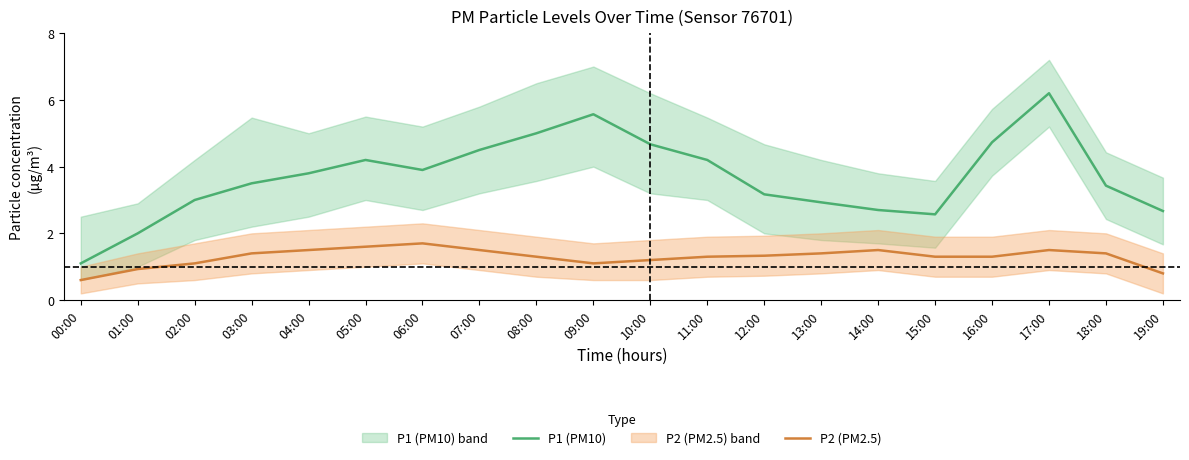

What is the difference between the second highest and minimum values in the P2 (PM2.5) series?

1.0